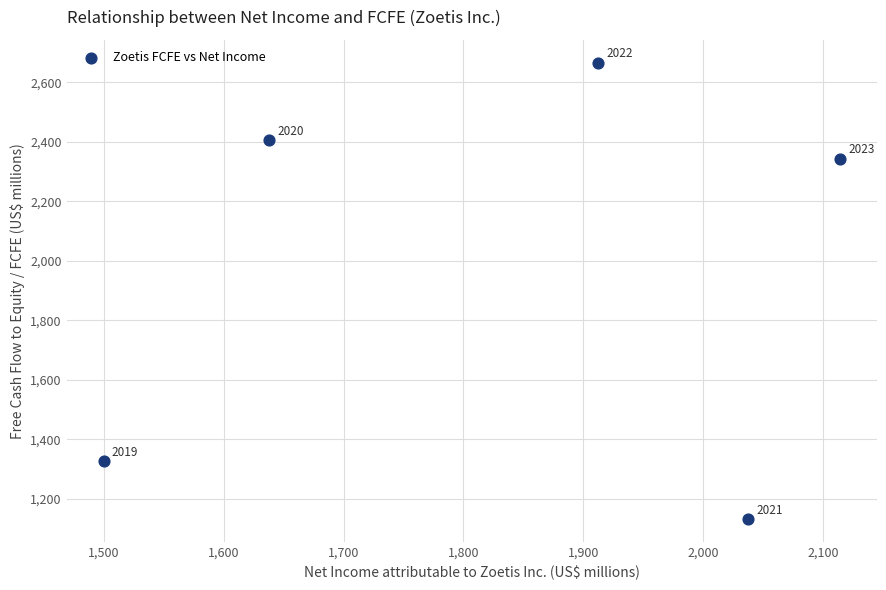

What Y value in the scatter plot is closest to 1899?

2344